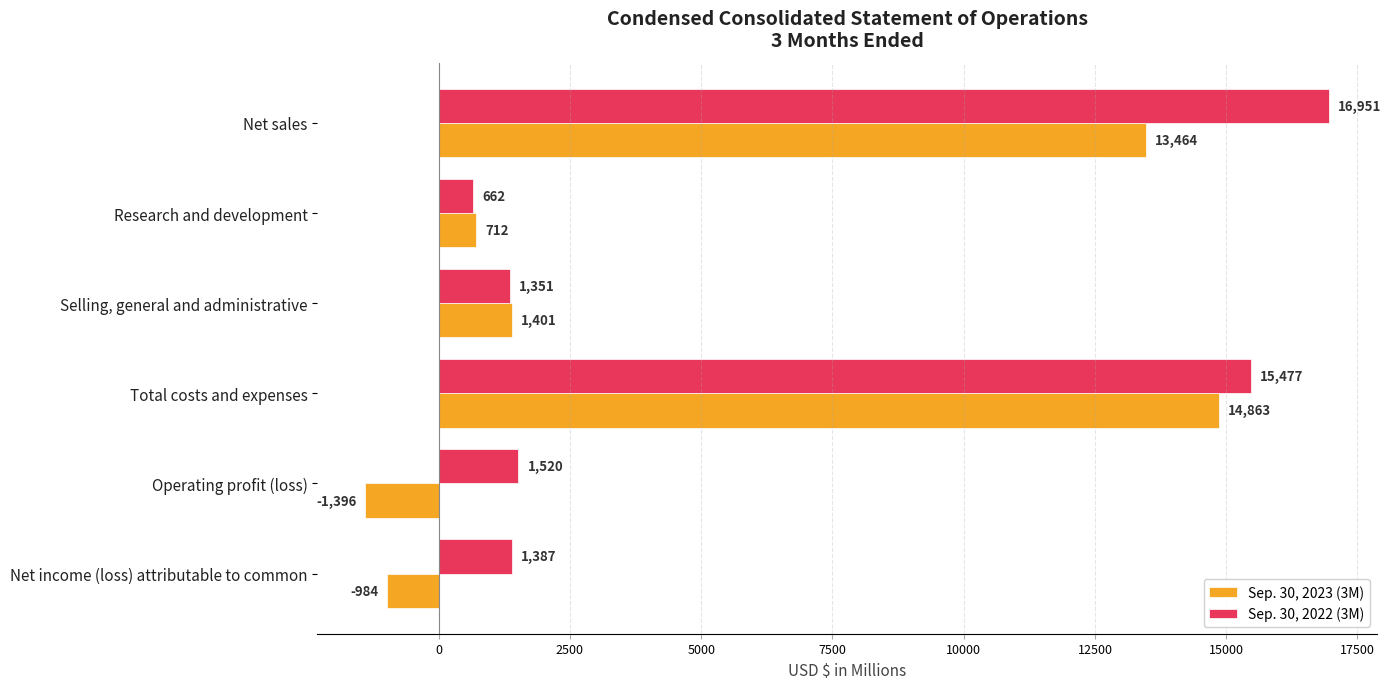

What is the sum of the Sep. 30, 2023 (3M) values at Net sales and Net income (loss) attributable to common?

12480